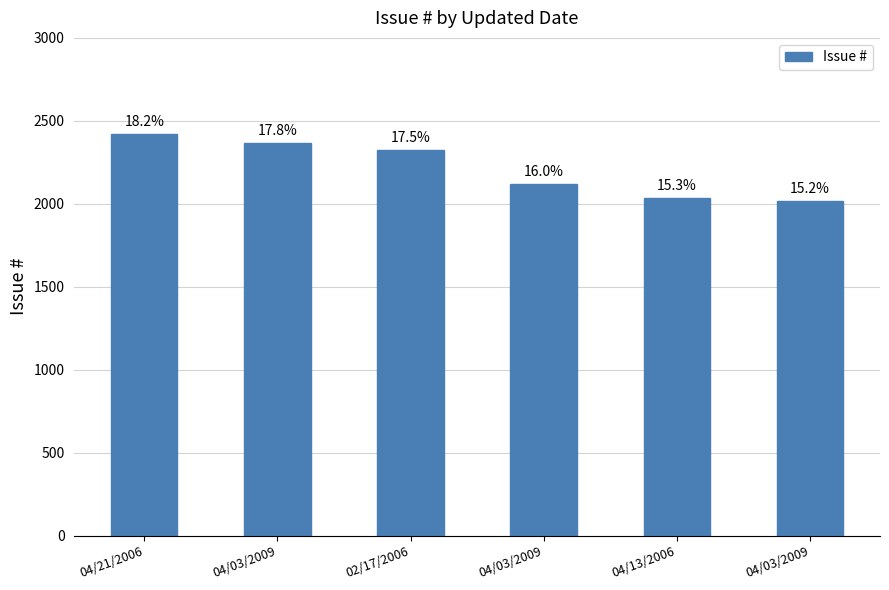

Reading left to right, what are all the values shown in this chart?

2420	2367	2322	2120	2035	2015